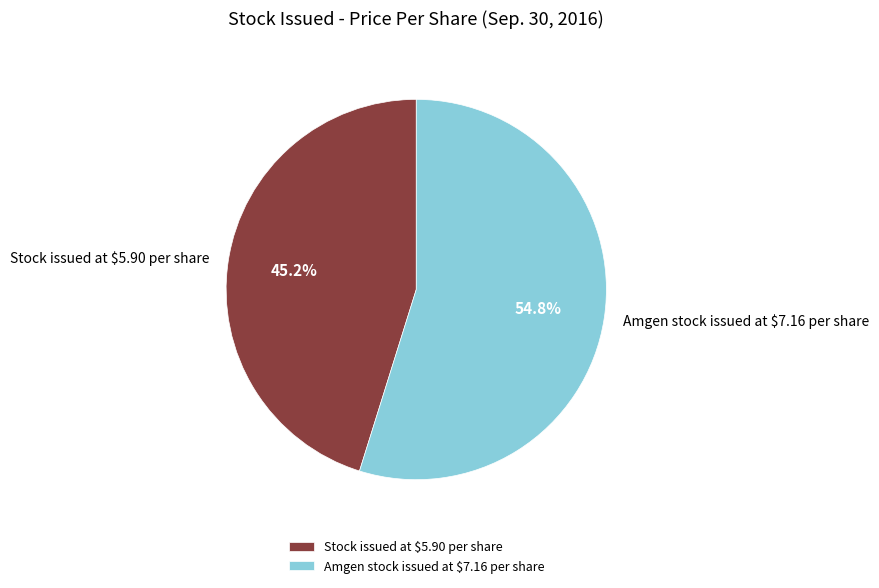

Is the sum of Stock issued at $5.90 per share and Amgen stock issued at $7.16 per share greater than half?

Yes